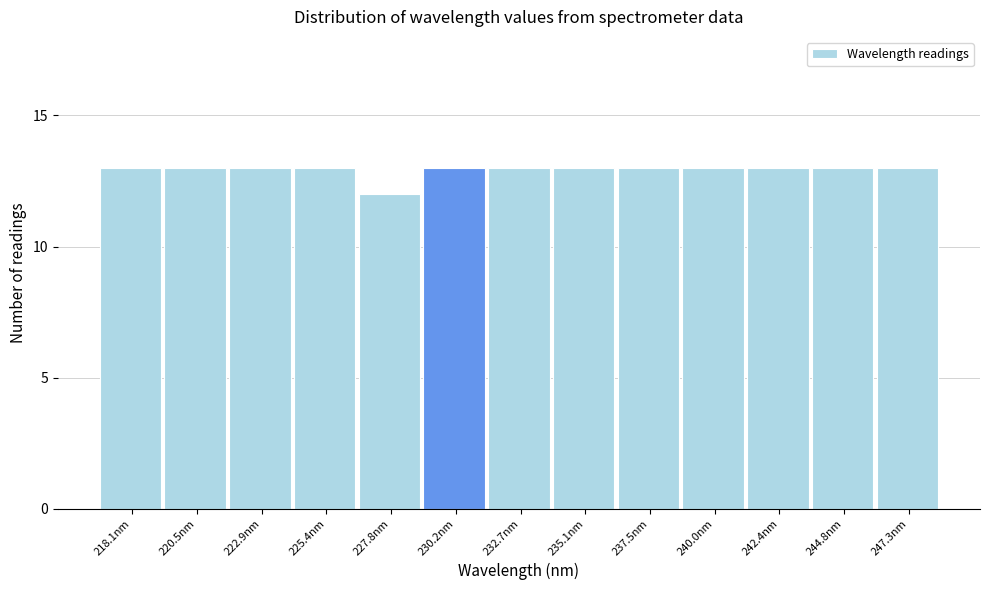

Reading left to right, list all the values displayed in this chart.

13	13	13	13	12	13	13	13	13	13	13	13	13